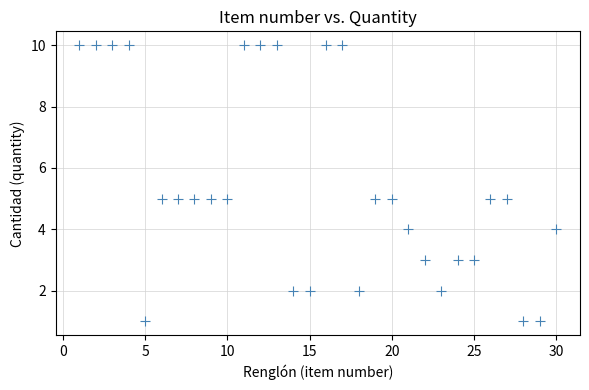

What is the range of X values (max minus min)?

29